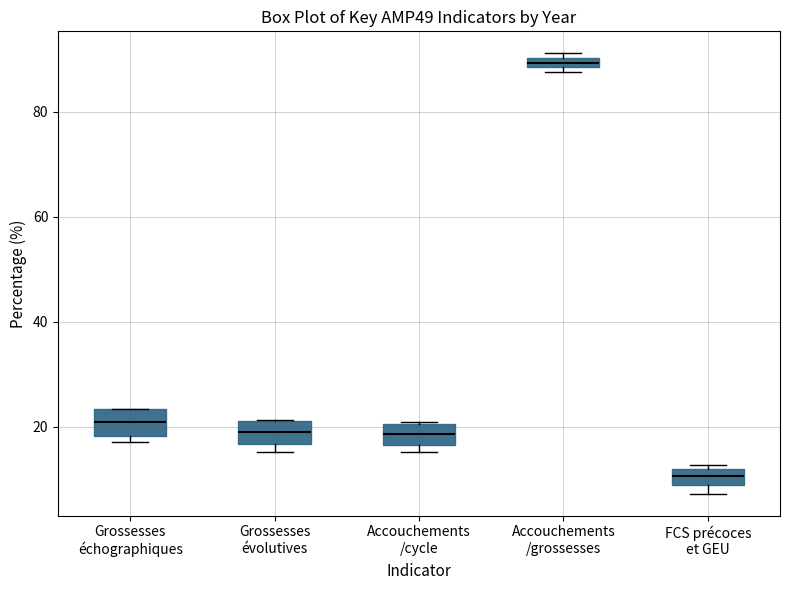

Which box's median line is the highest?

Accouchements /grossesses